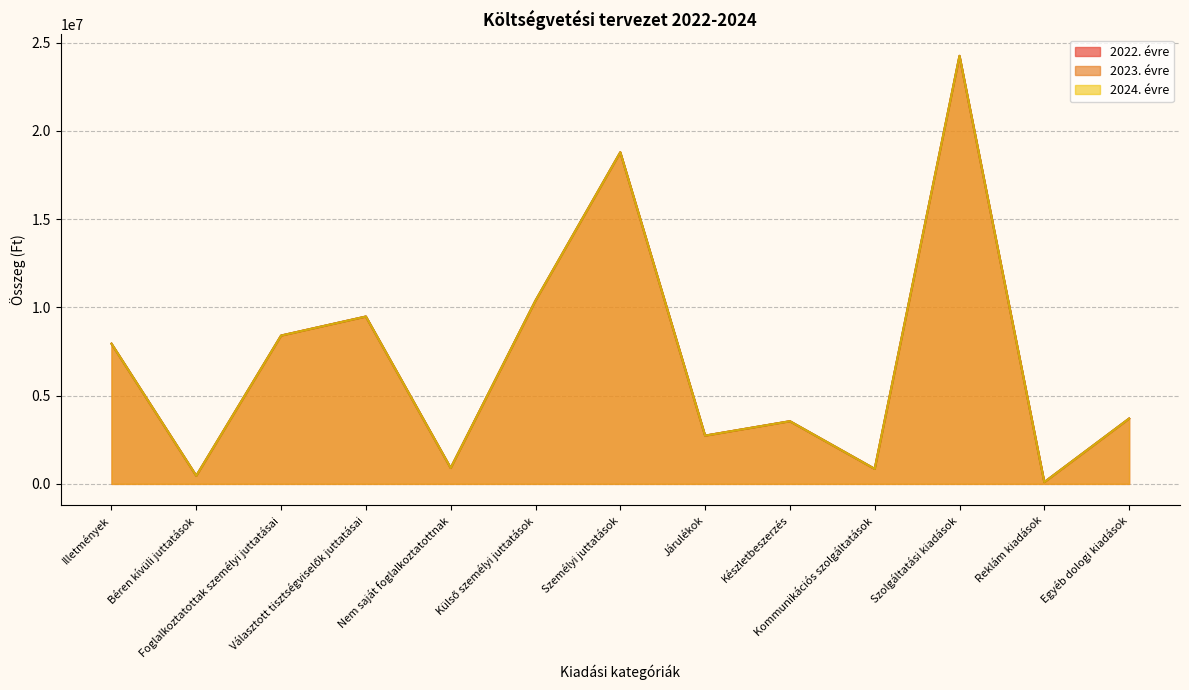

True or false: 2024. évre and 2022. évre cross at least once.

False